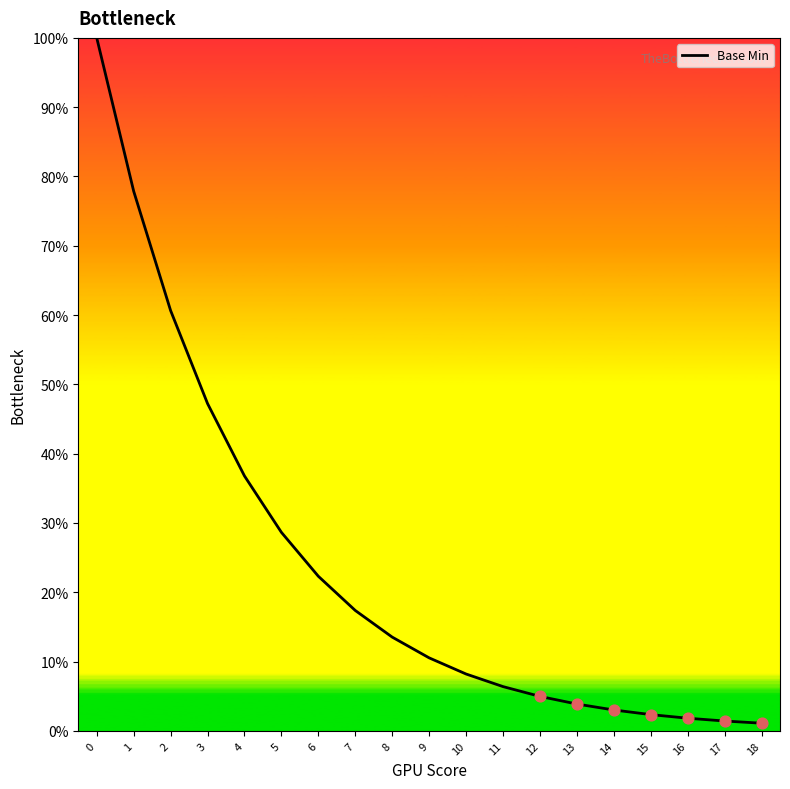

Approximately how many times larger is the value at 10 compared to 0?

0.1